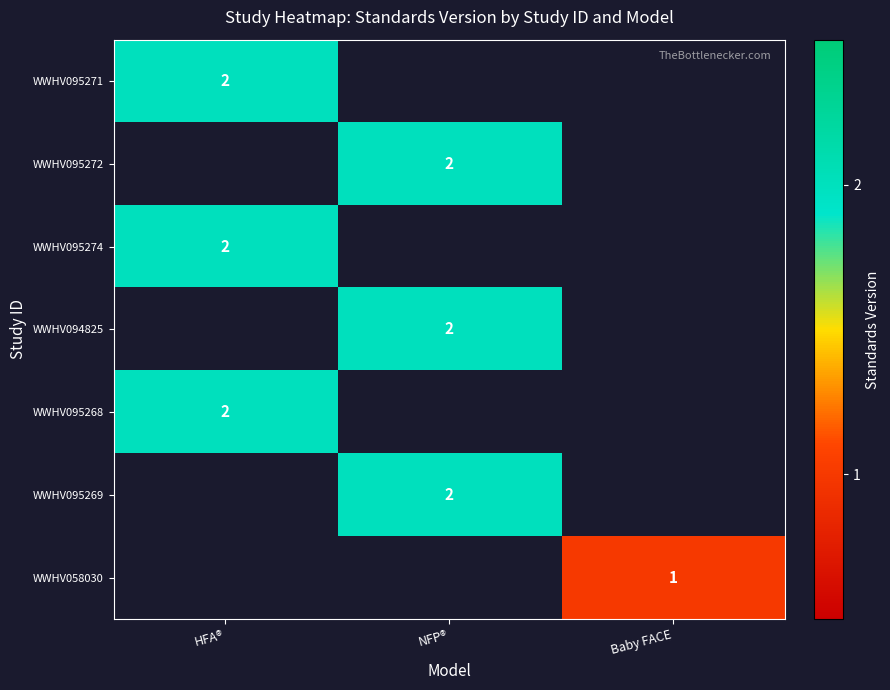

The value of WWHV094825 at NFP® is 2. True or false?

True